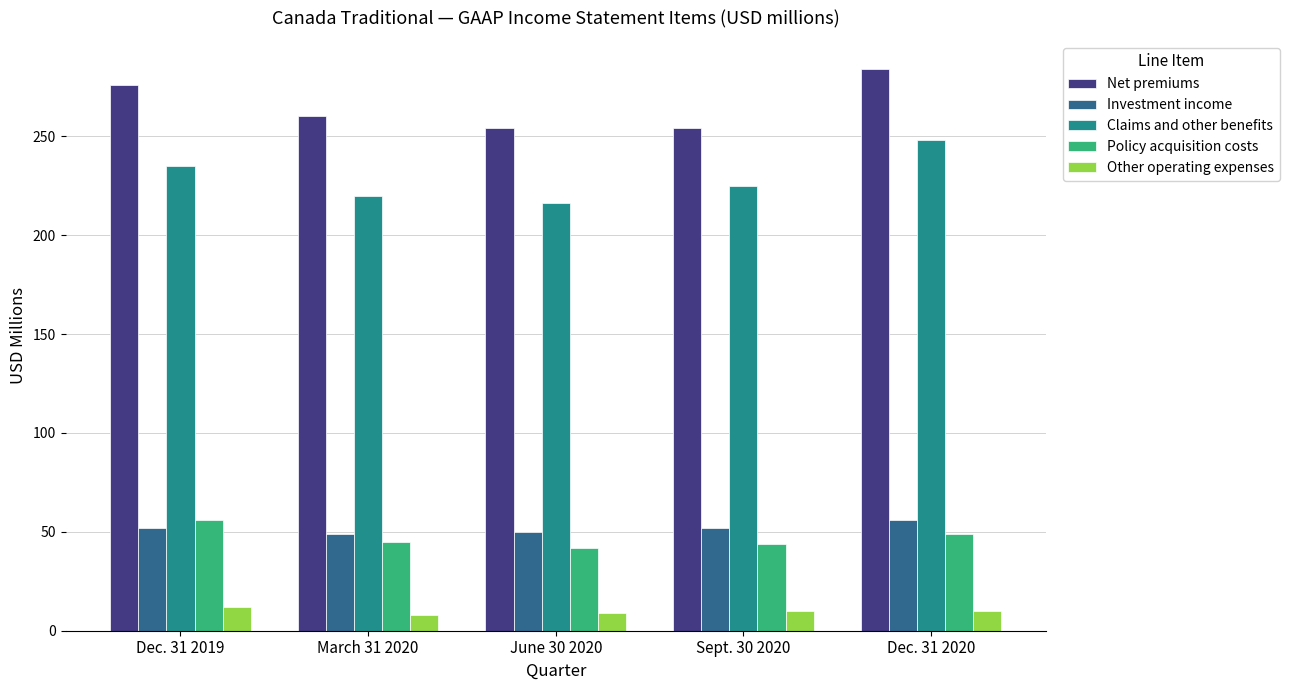

Is the value of Net premiums at June 30 2020 greater than the value of Claims and other benefits at Sept. 30 2020?

Yes